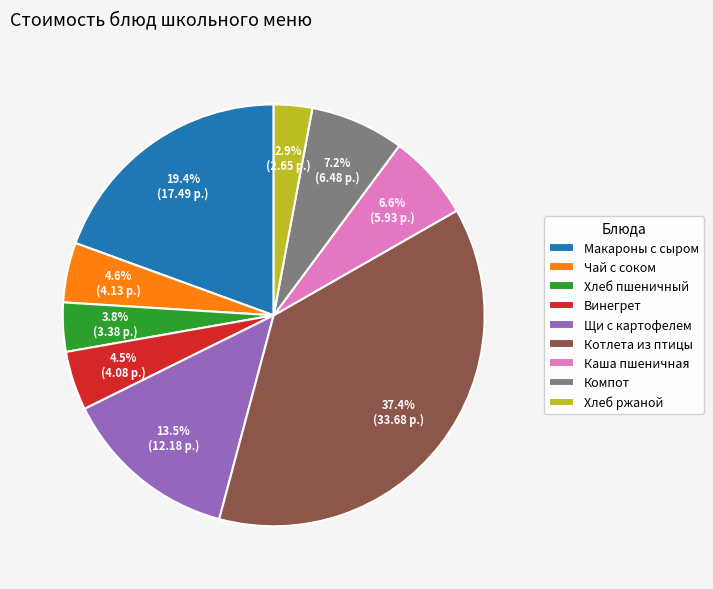

Approximately how many times larger is the value at Компот compared to Макароны с сыром?

0.4